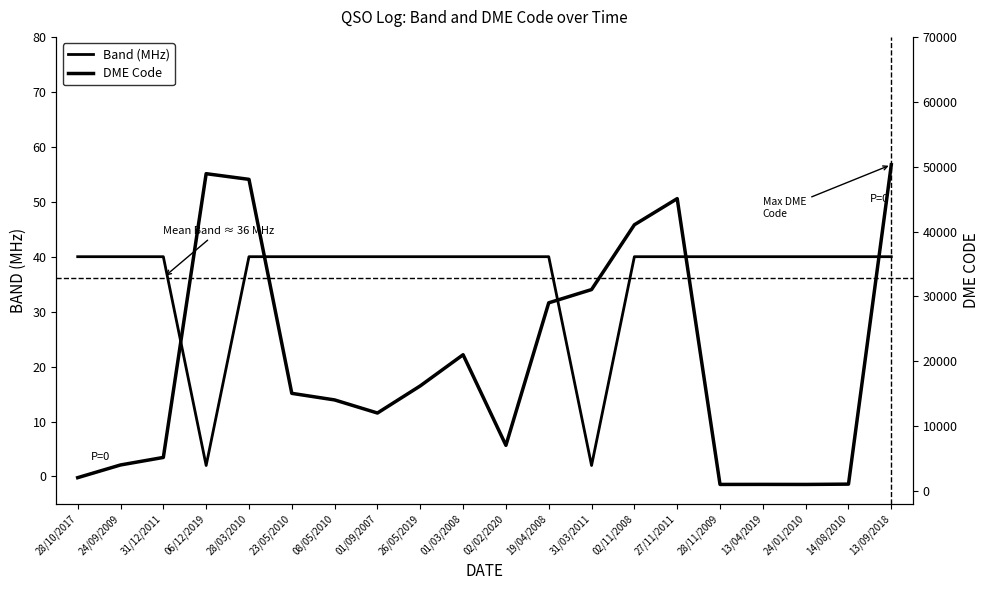

How many data points in DME Code are less than 15053?

10